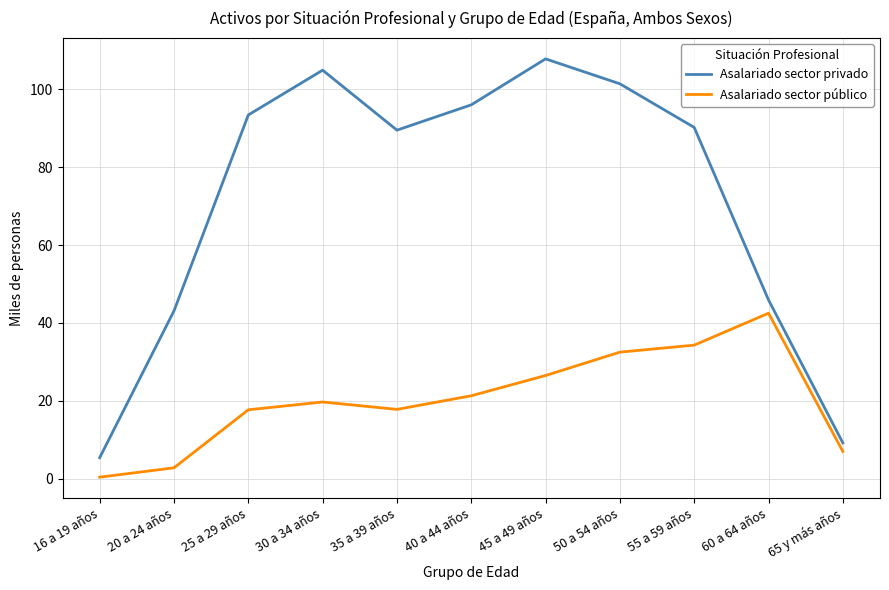

Which category has the highest value in the Asalariado sector público series?

60 a 64 años